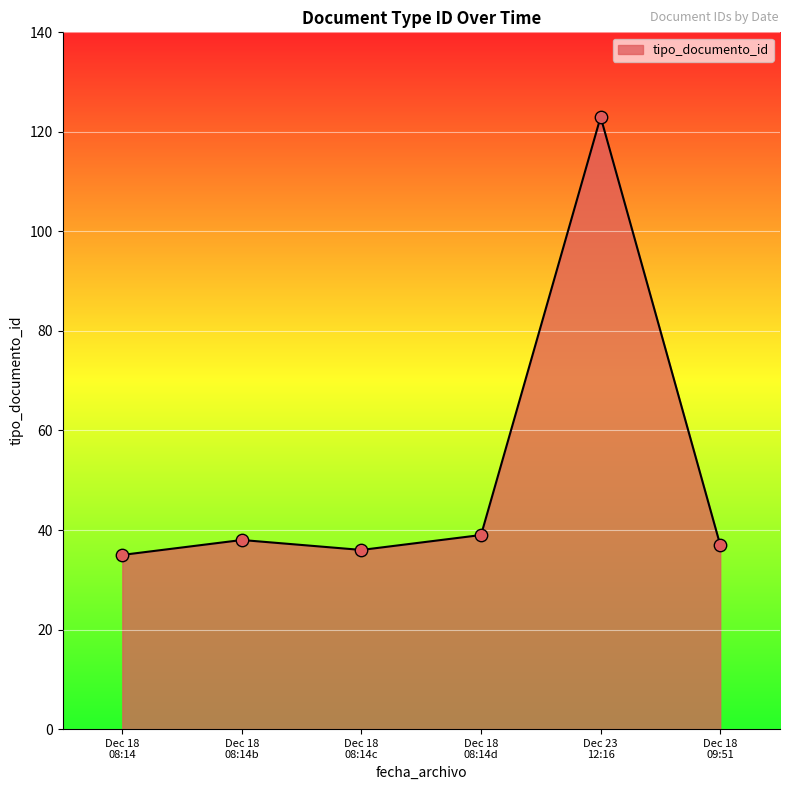

What is the minimum value shown in the chart?

35